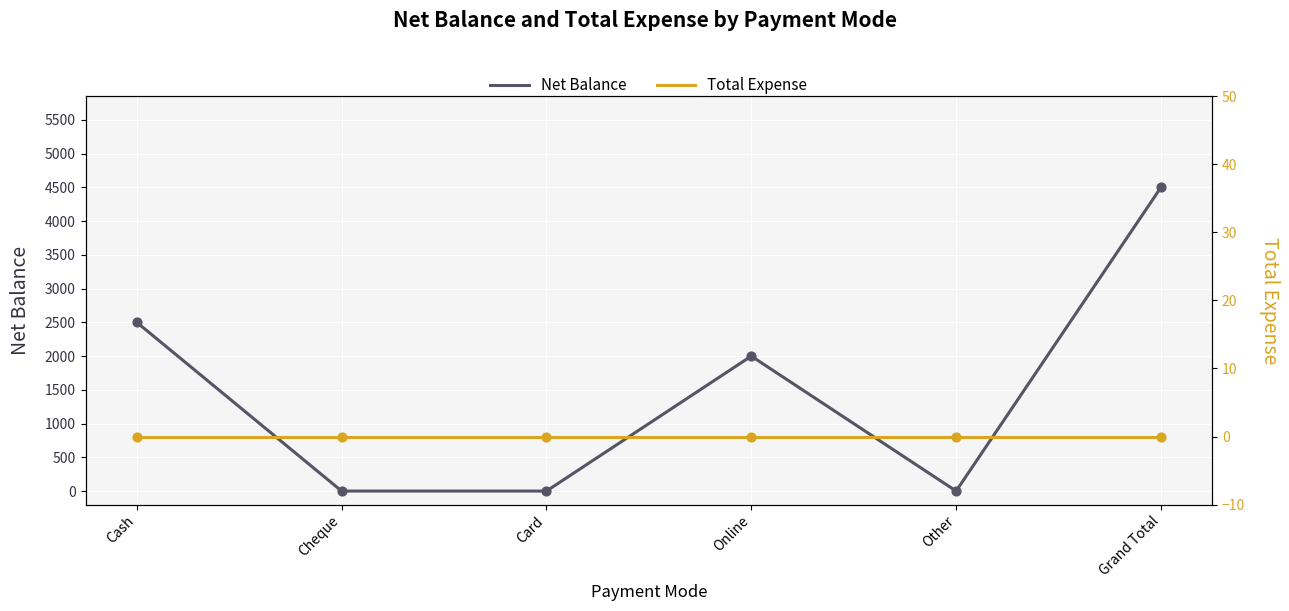

What are all the series names shown in the legend?

Net Balance, Total Expense